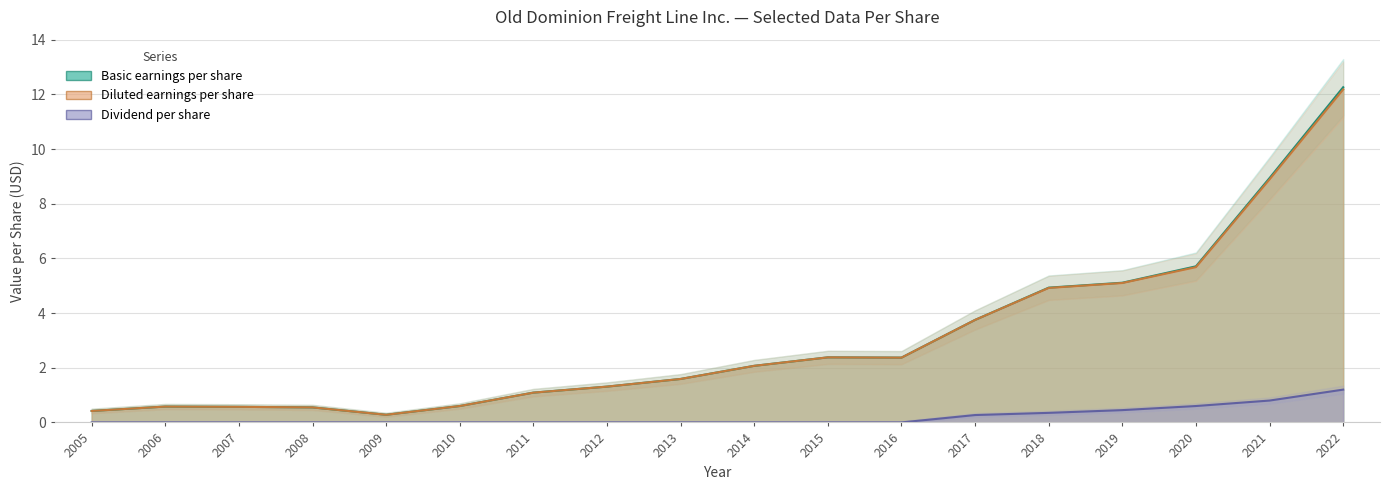

Which has a higher value, 2009 or 2012?

2012